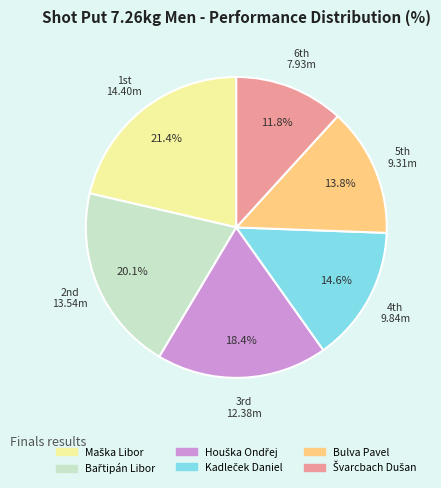

Does any single category account for the majority?

No